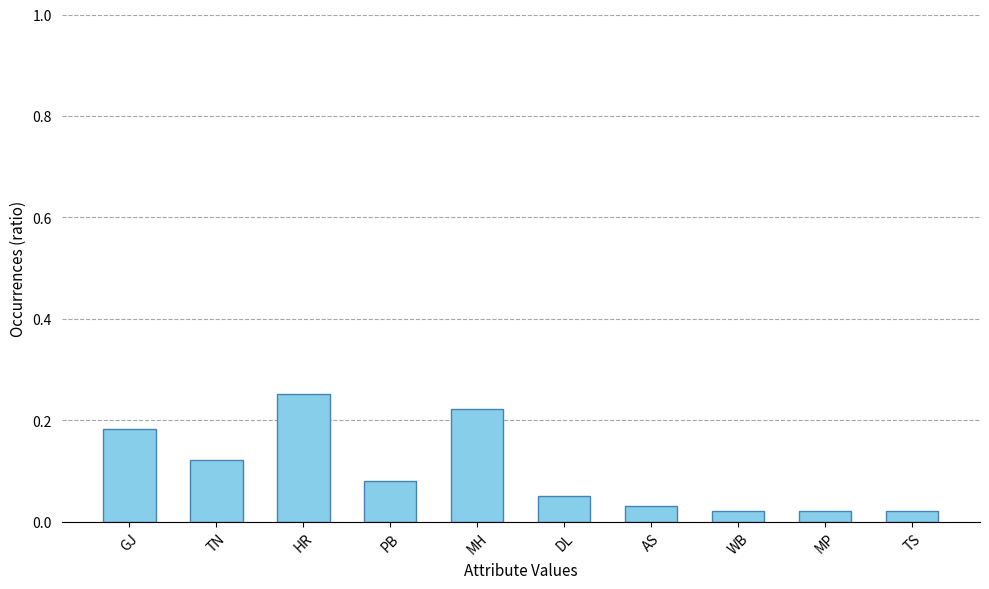

What position from the right is AS?

4